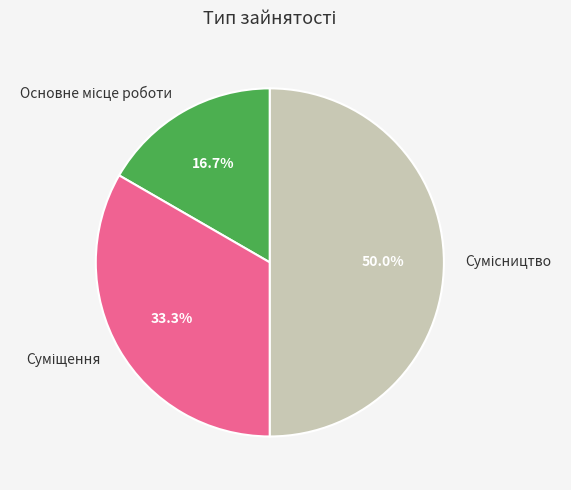

True or false: Основне місце роботи accounts for 17% of the total.

True